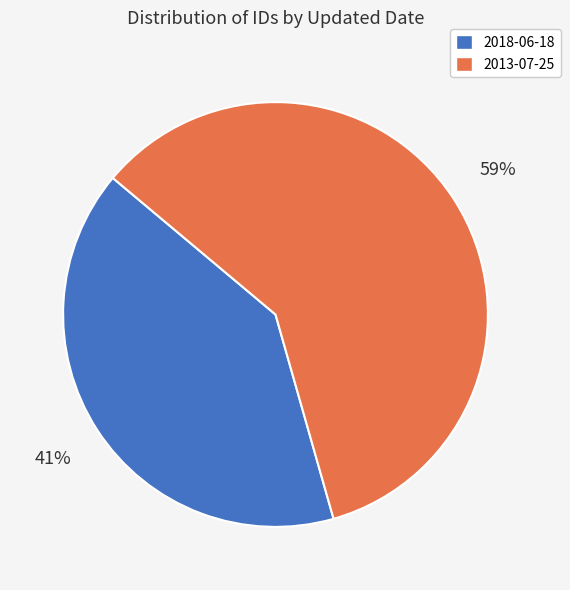

To the nearest percent, what is the combined percentage of 2013-07-25 and 2018-06-18?

100%